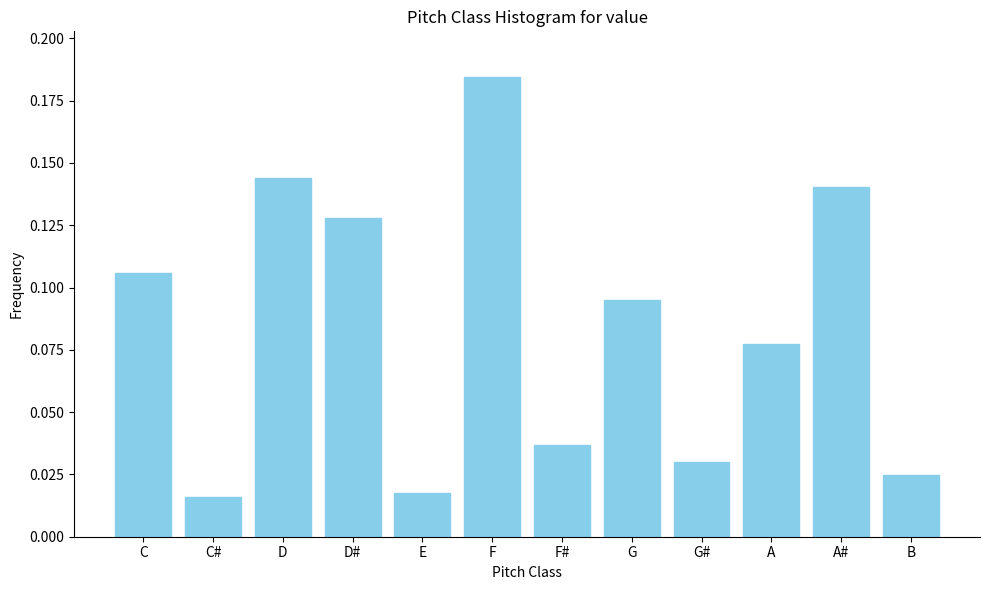

What is the label of the 1st bar from the left?

C